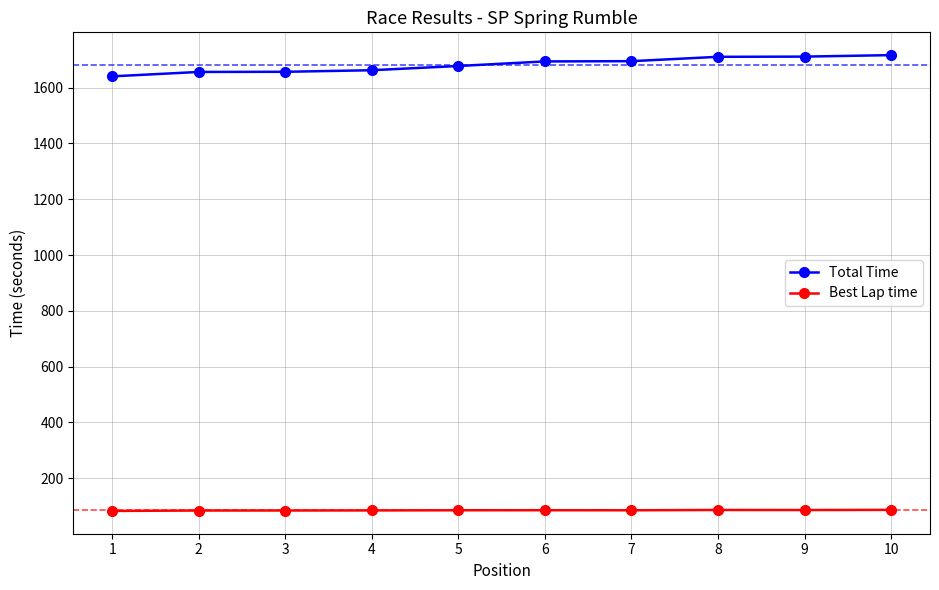

At 3, list the series in order from smallest to largest.

Best Lap time, Total Time